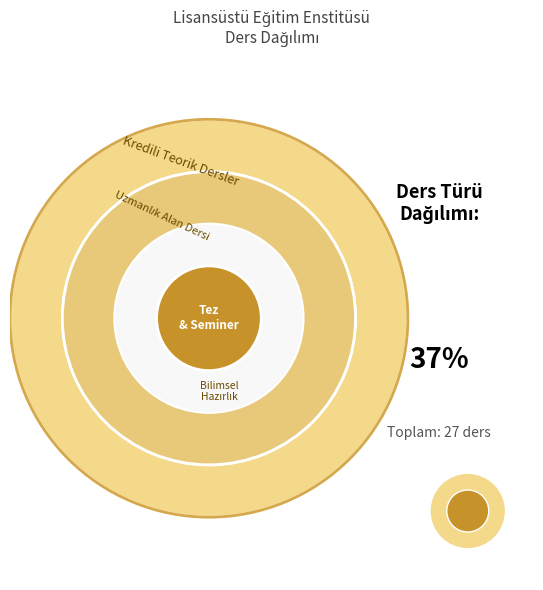

Is it true that Kredili Teorik Dersler is 25% of the pie?

False